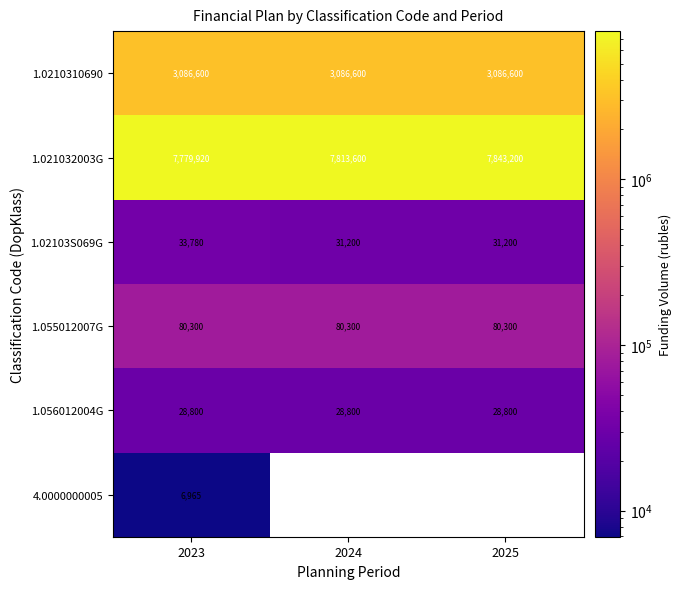

At which label does 1.021032003G reach its minimum?

2023